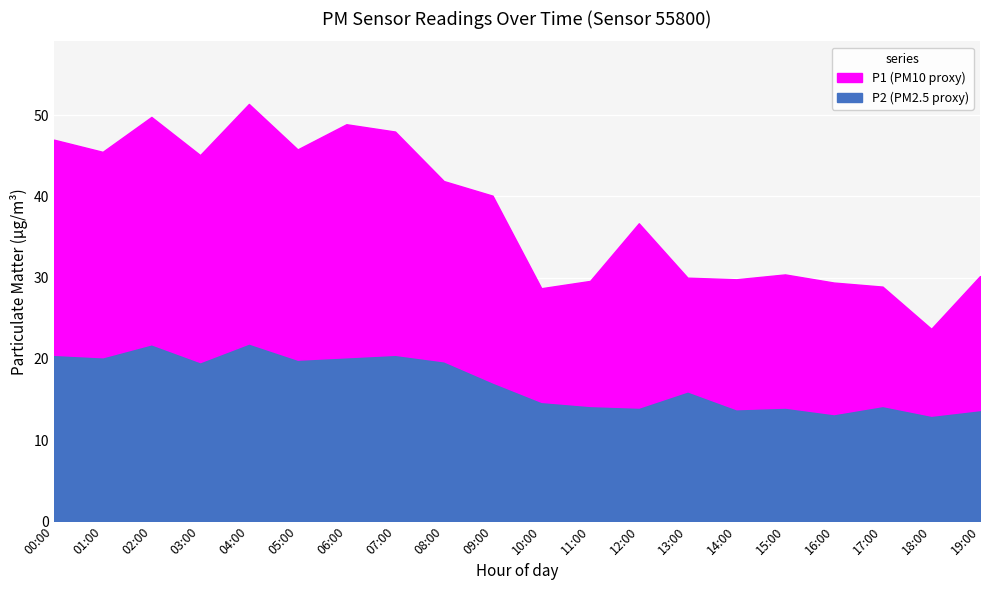

What is the difference between the highest and lowest values at 08:00?

22.2